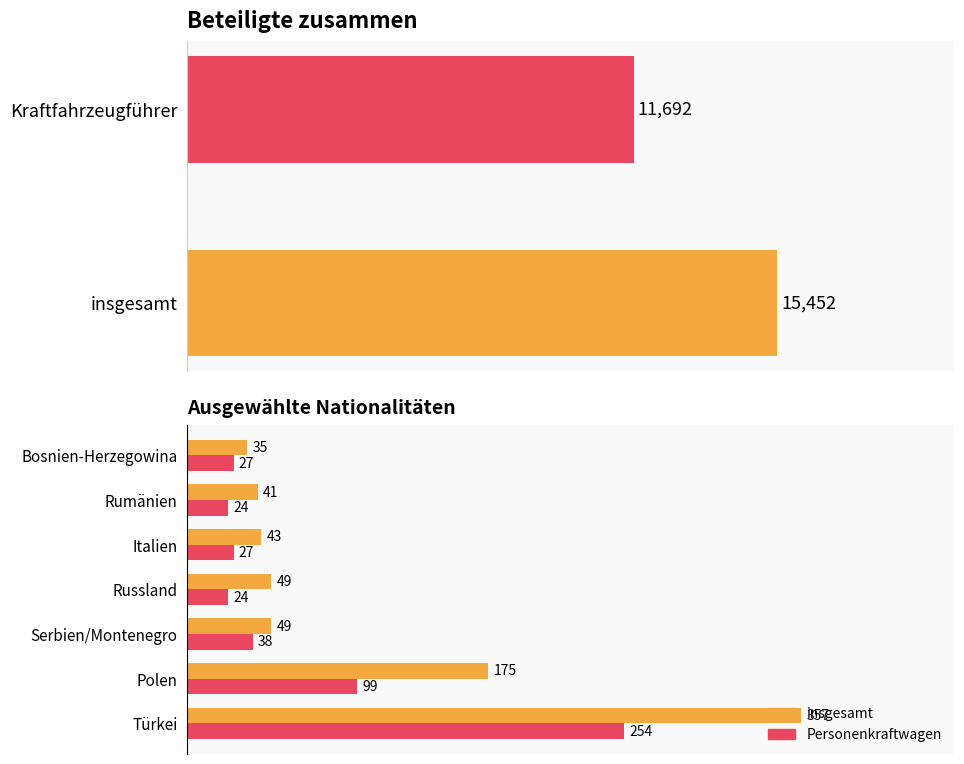

At Polen, list the series in order from largest to smallest.

insgesamt, Personenkraftwagen